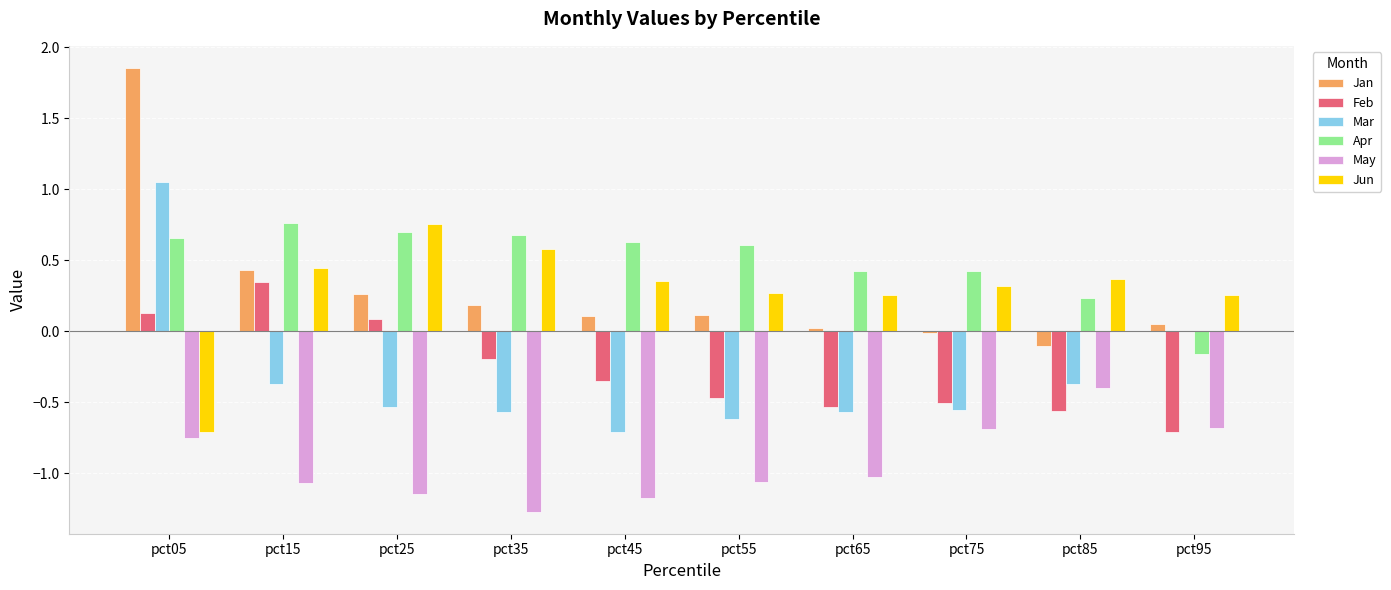

The Jan series shows 0.3 at pct35. True or false?

False